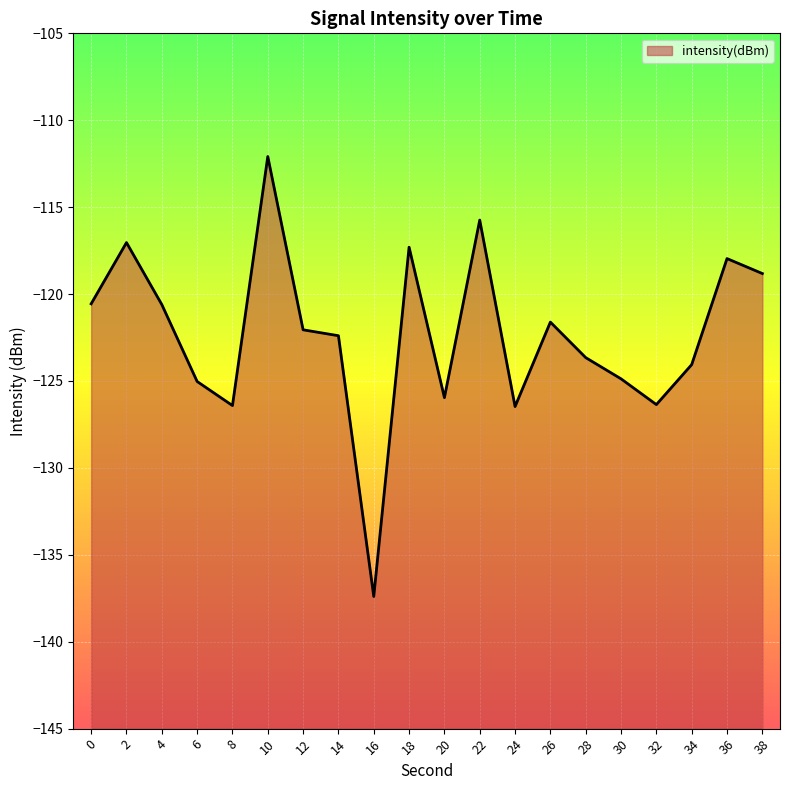

What is the sum of the values at 28 and 22?

-239.4